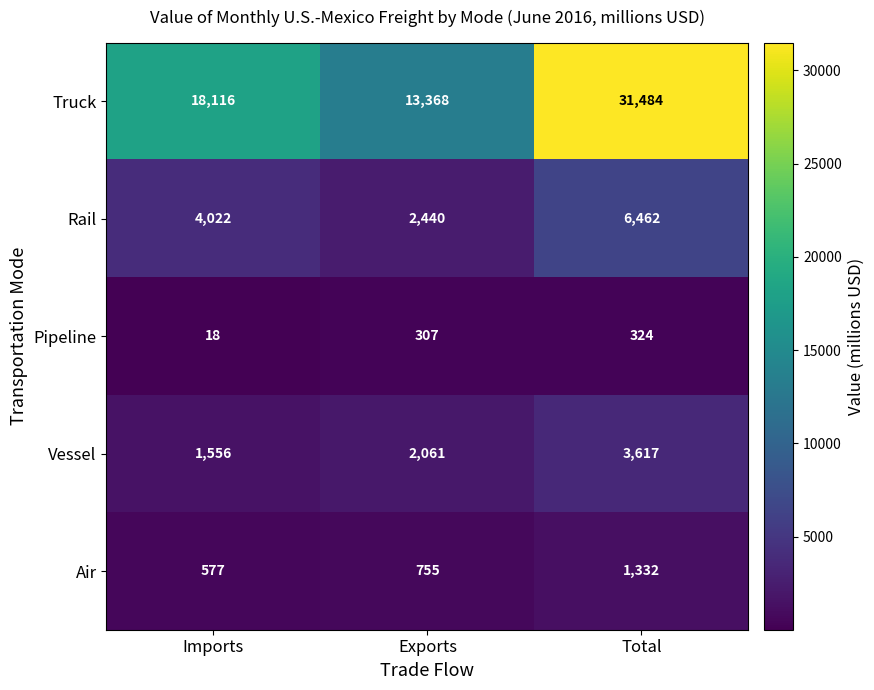

What is the spread (max minus min) of values at Exports?

13061